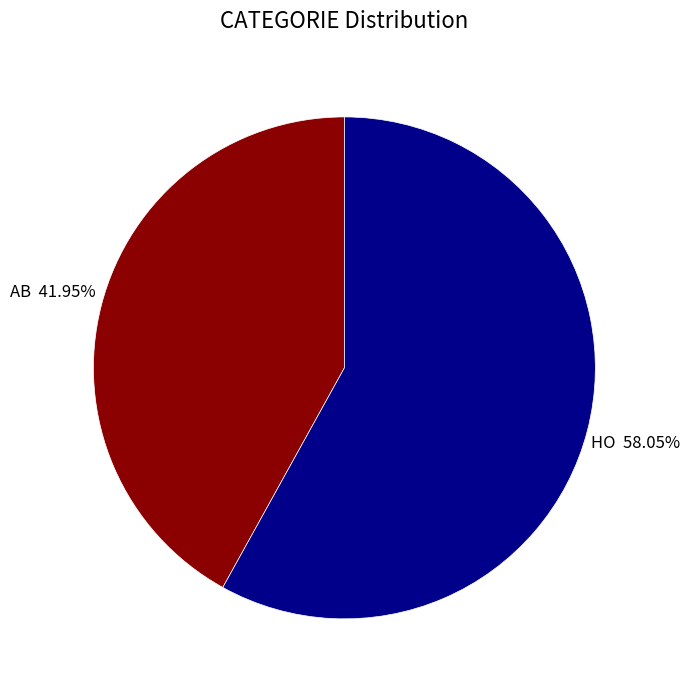

To the nearest percent, what is the combined percentage of HO and AB?

100%